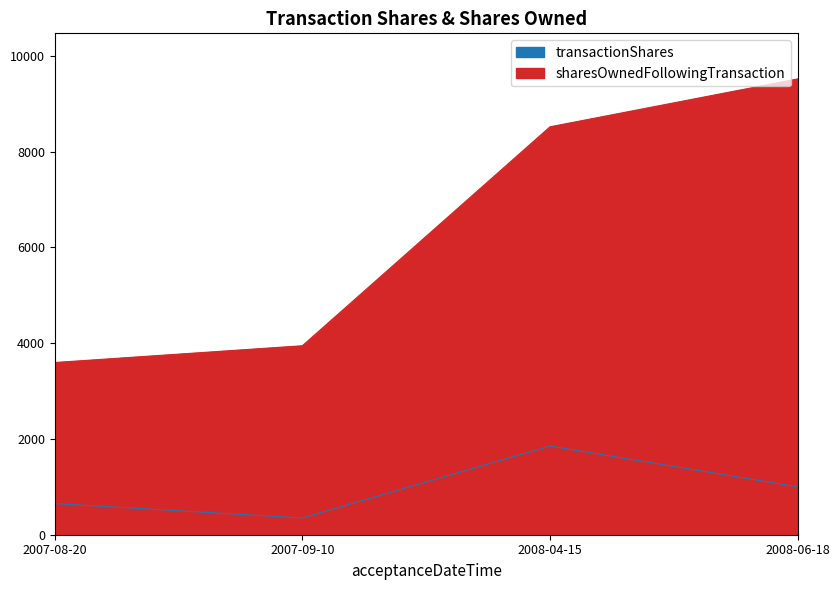

Which category has the lowest value in the transactionShares series?

2007-09-10